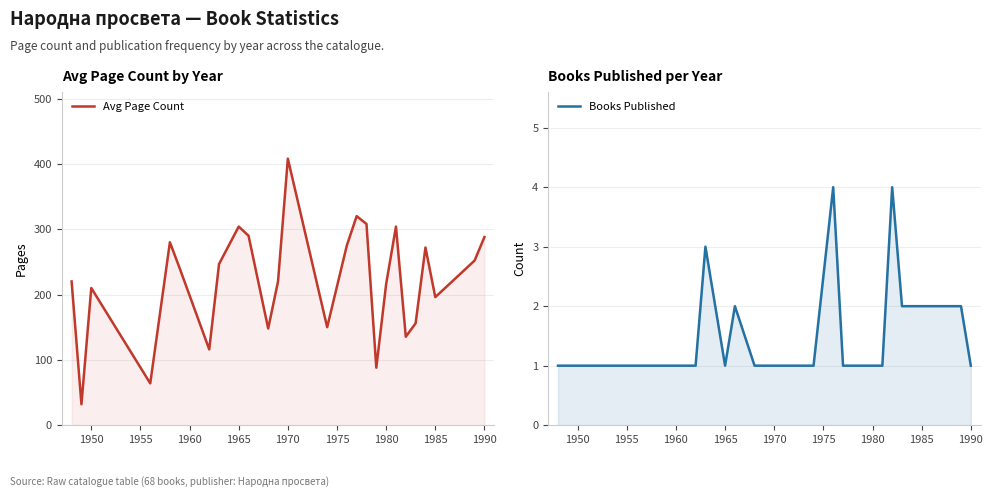

At which category is the sum across all series the highest?

1970